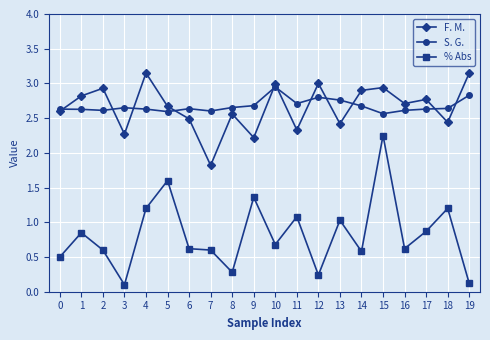

True or false: S. G. and % Abs cross at least once.

False